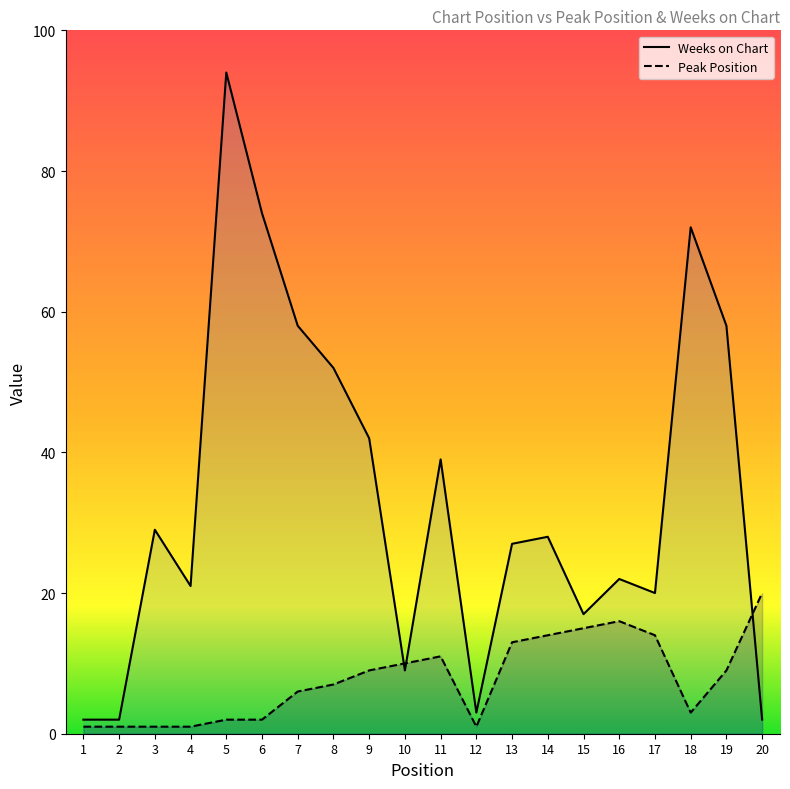

What are all the series names shown in the legend?

Weeks on Chart, Peak Position